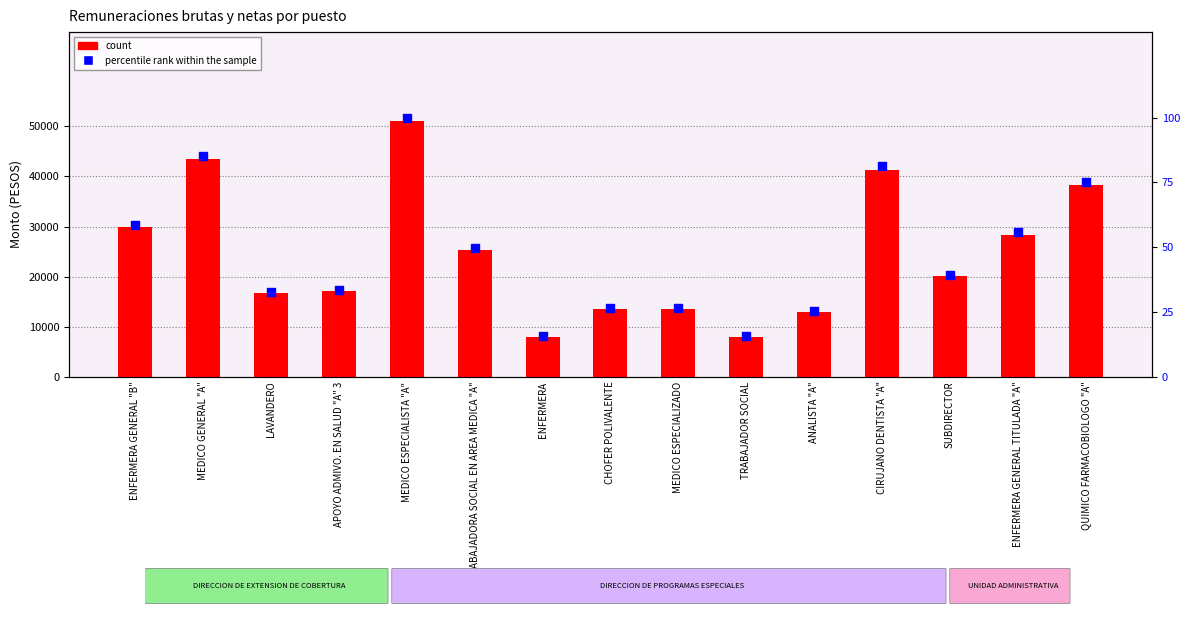

Which series has the largest Y range (max minus min)?

count